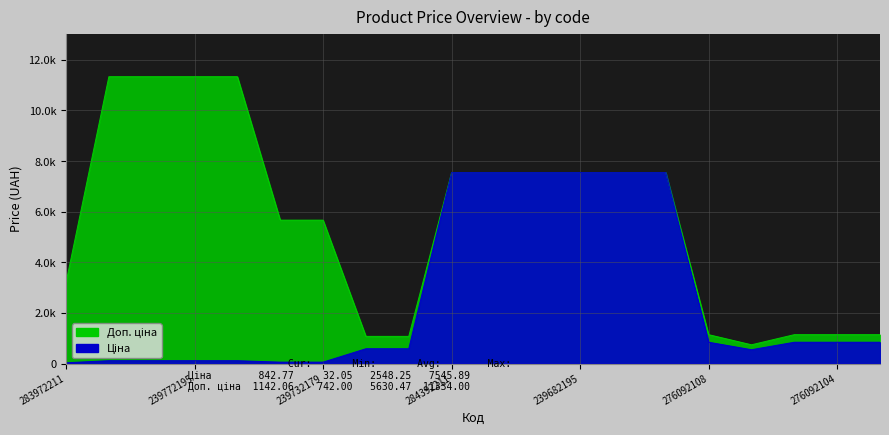

True or false: Доп. ціна and Ціна intersect in this chart.

False